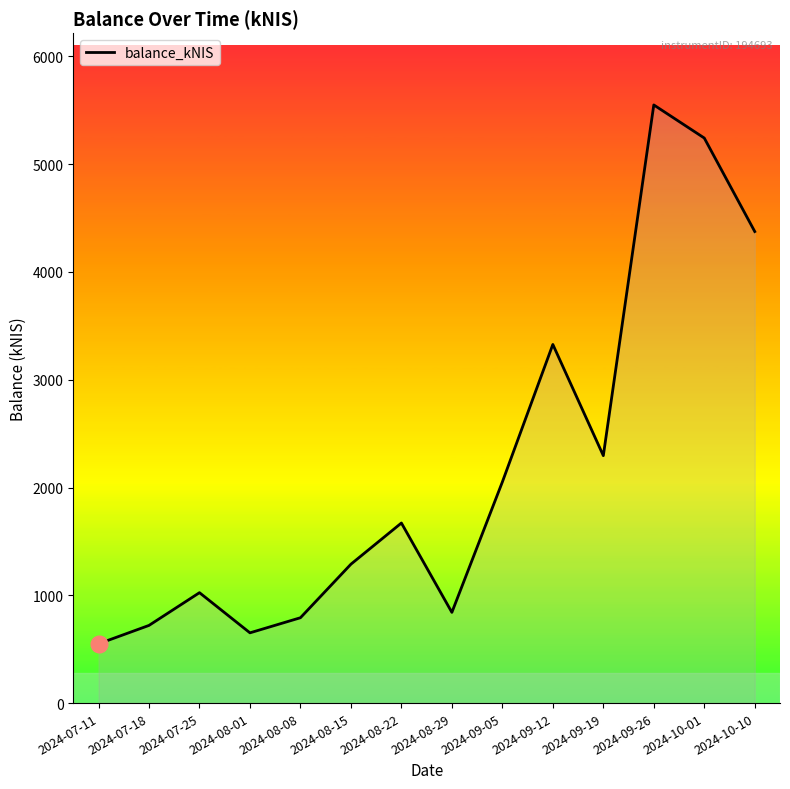

The chart shows a value of 2295.6 at 2024-09-19. True or false?

True